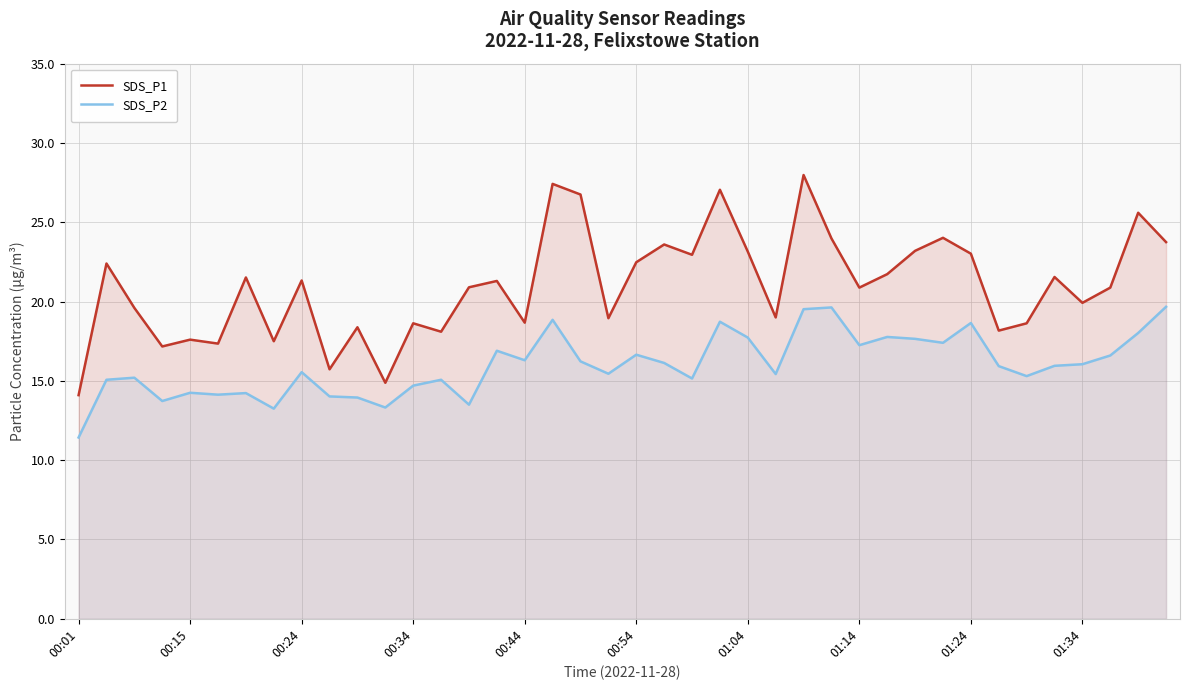

True or false: SDS_P2 has a value of 19.5 at 26.

True